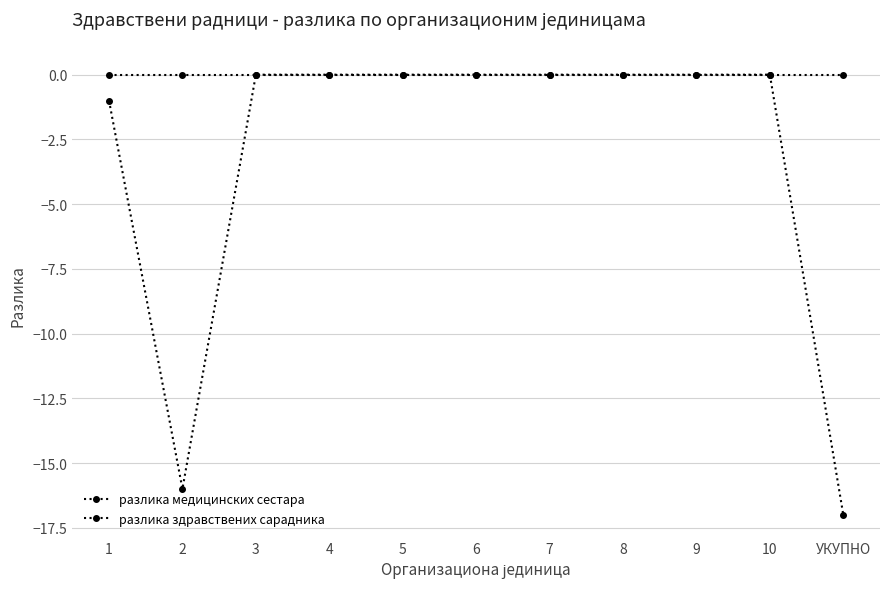

True or false: разлика медицинских сестара and разлика здравствених сарадника intersect in this chart.

False